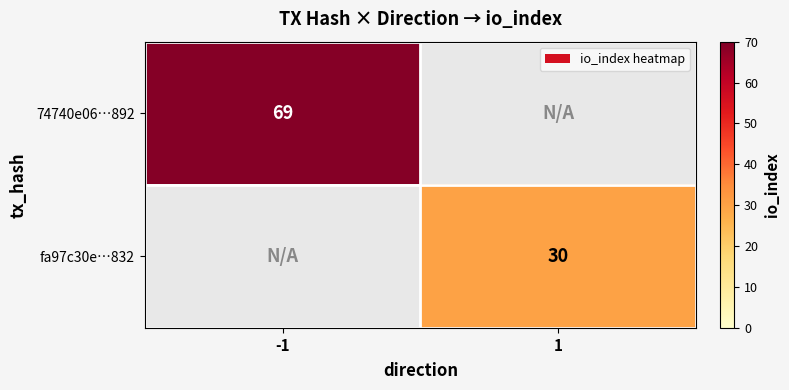

Which has a higher value, 1 or -1?

-1